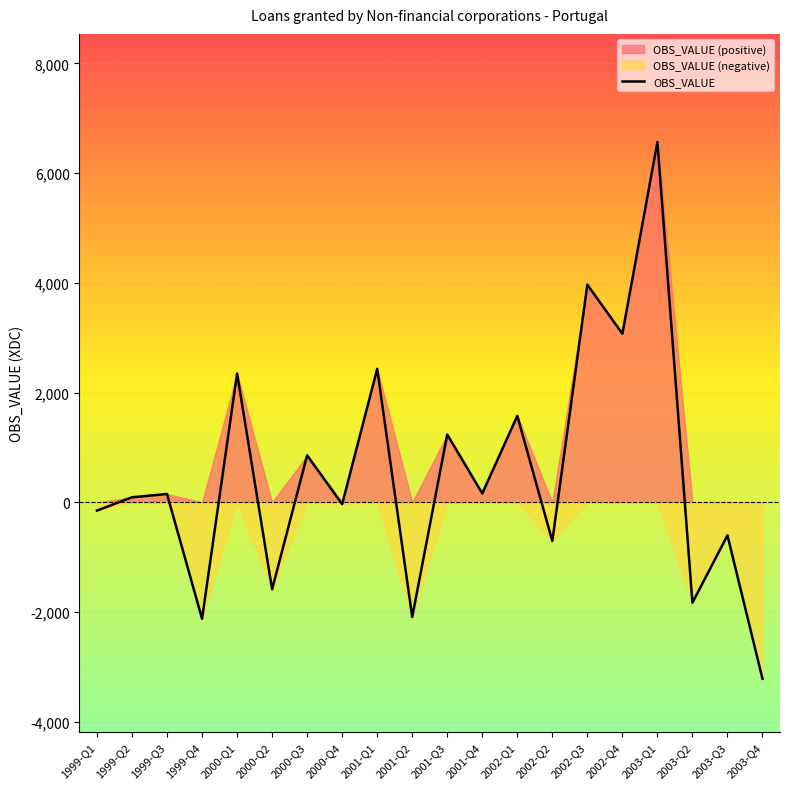

List the labels in order of value, smallest first.

2003-Q4, 1999-Q4, 2001-Q2, 2003-Q2, 2000-Q2, 2002-Q2, 2003-Q3, 1999-Q1, 2000-Q4, 1999-Q2, 1999-Q3, 2001-Q4, 2000-Q3, 2001-Q3, 2002-Q1, 2000-Q1, 2001-Q1, 2002-Q4, 2002-Q3, 2003-Q1